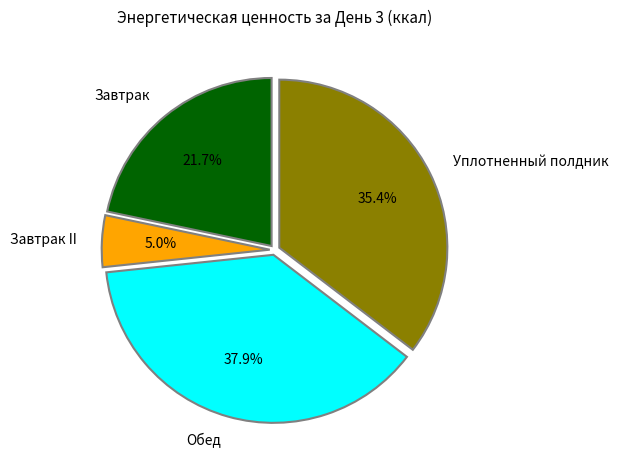

Is it true that Завтрак is 29% of the pie?

False